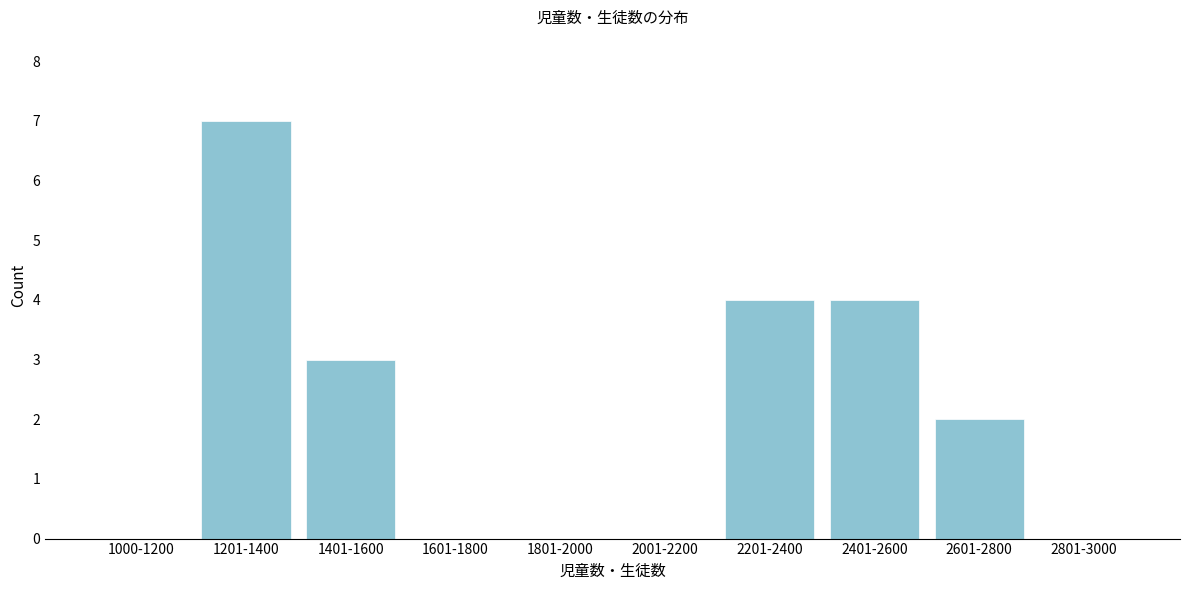

Reading left to right, extract all data points from this chart.

1000-1200=0	1201-1400=7	1401-1600=3	1601-1800=0	1801-2000=0	2001-2200=0	2201-2400=4	2401-2600=4	2601-2800=2	2801-3000=0